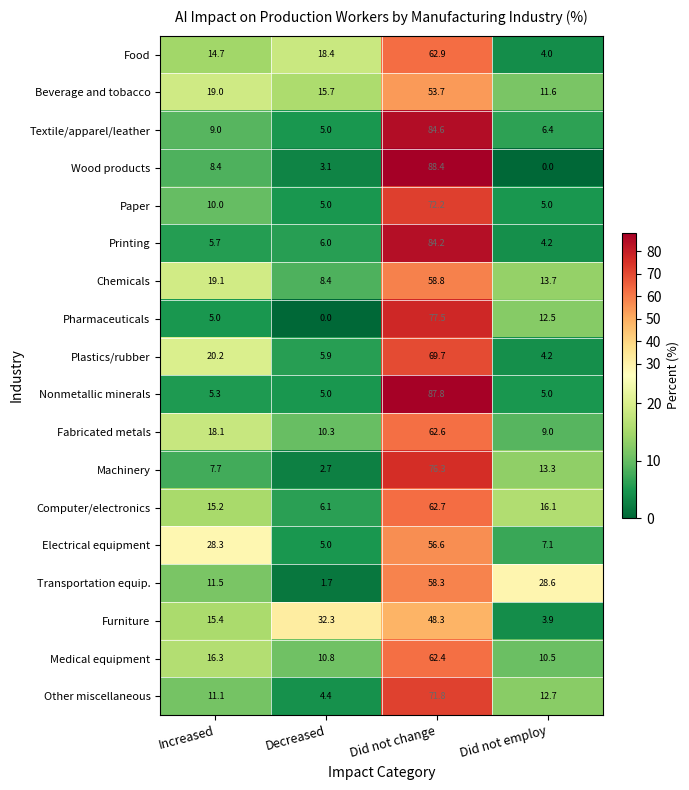

What is the difference between the highest and lowest values at Did not change?

40.1